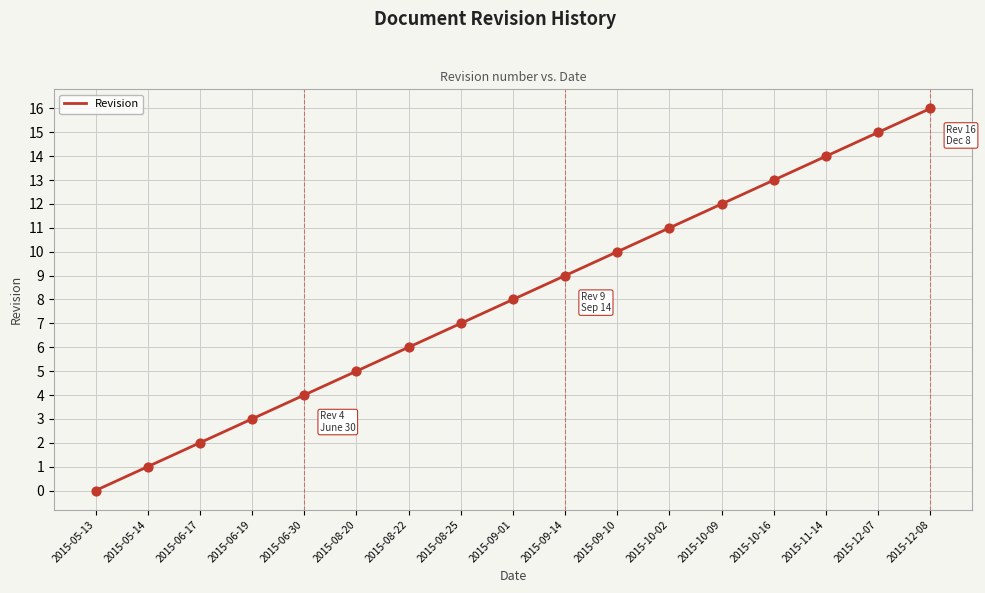

Approximately how many times larger is the value at 2015-06-17 compared to 2015-09-14?

0.2